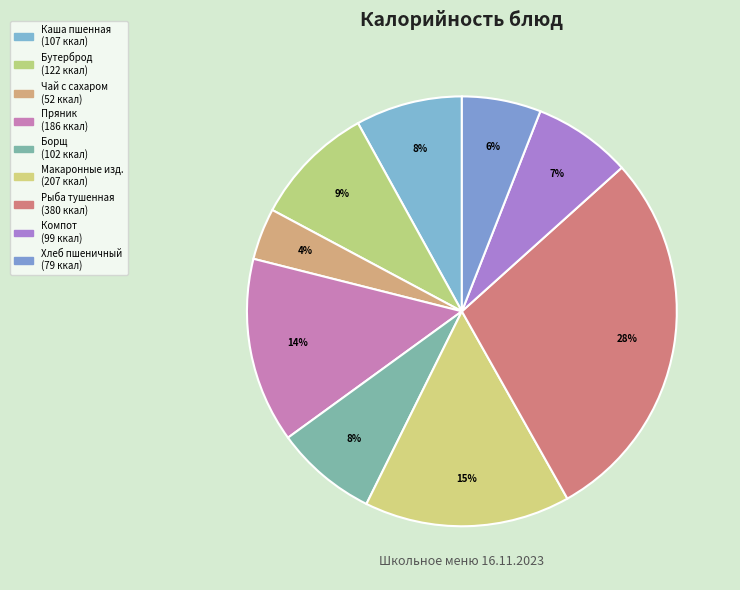

Count the number of slices in the pie.

9